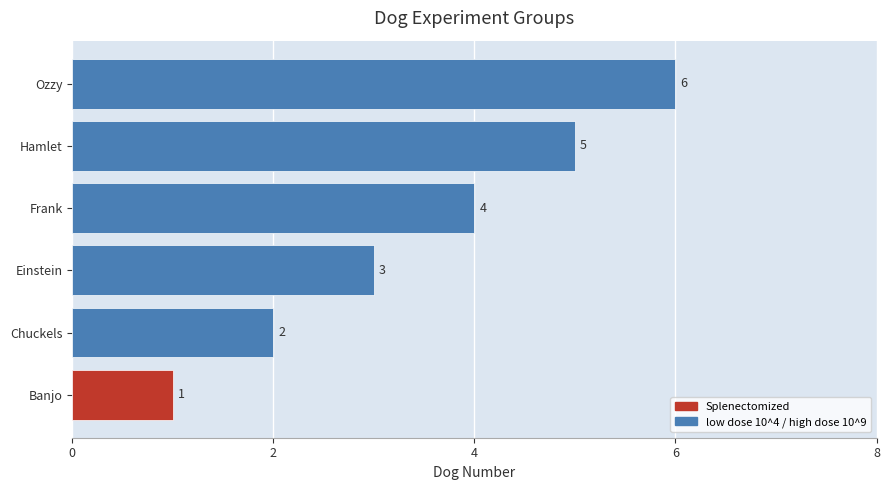

At which category does the chart reach its minimum across all series?

Banjo